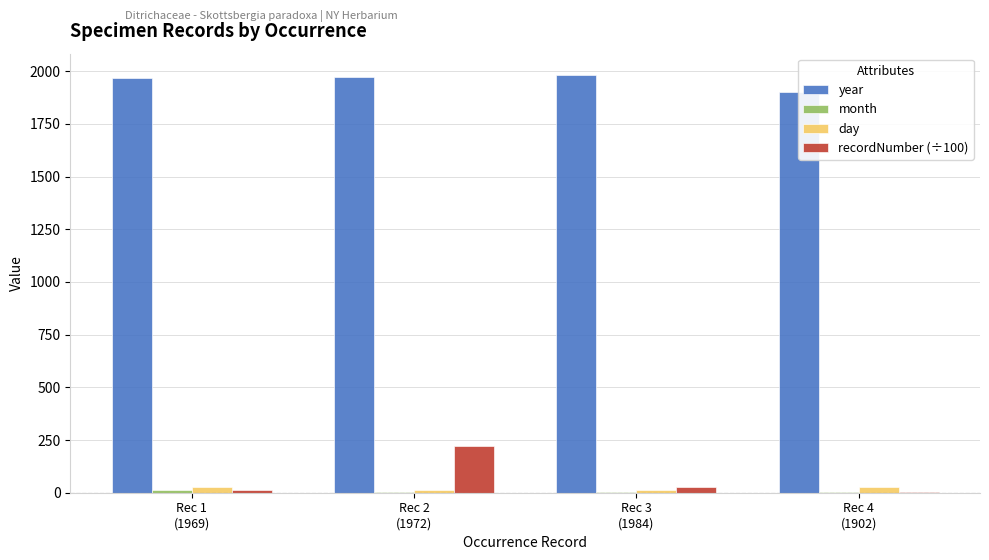

Between Rec 3
(1984) and Rec 4
(1902), which series saw the biggest shift?

year